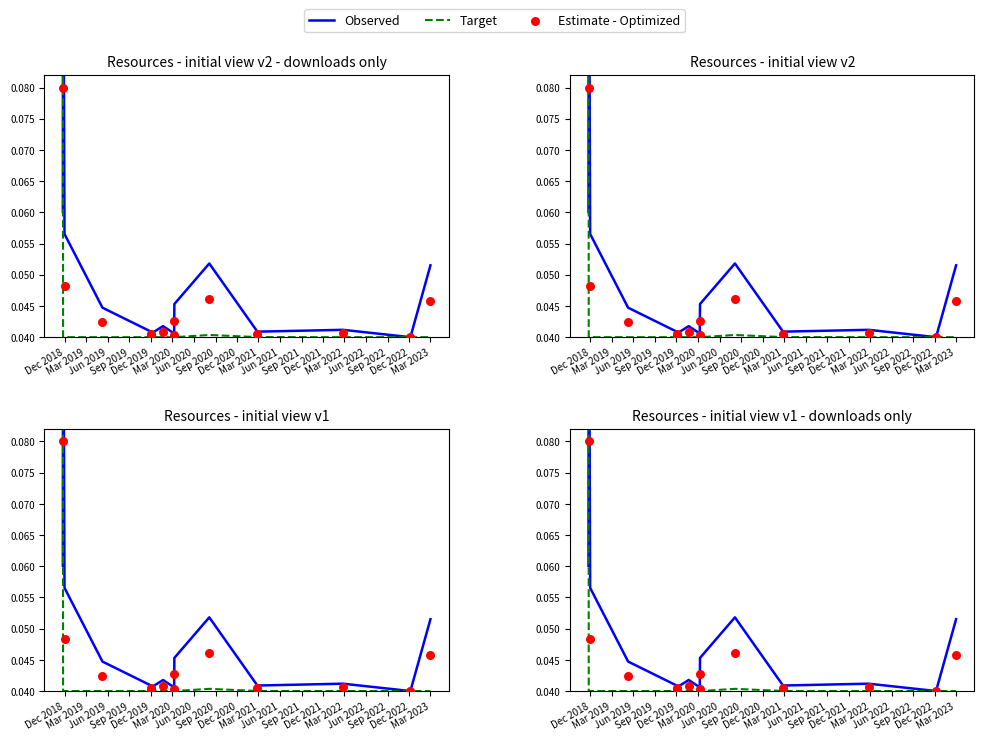

What are all the series names shown in the legend?

Observed, Target, Estimate - Optimized